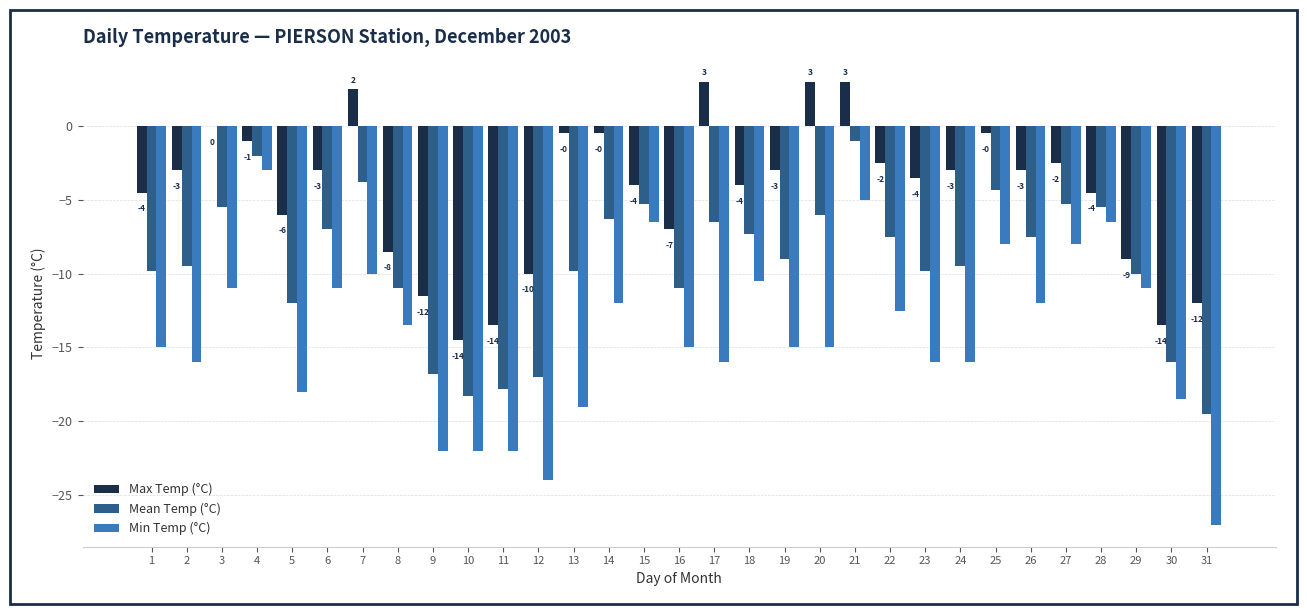

How many groups of bars are there?

31